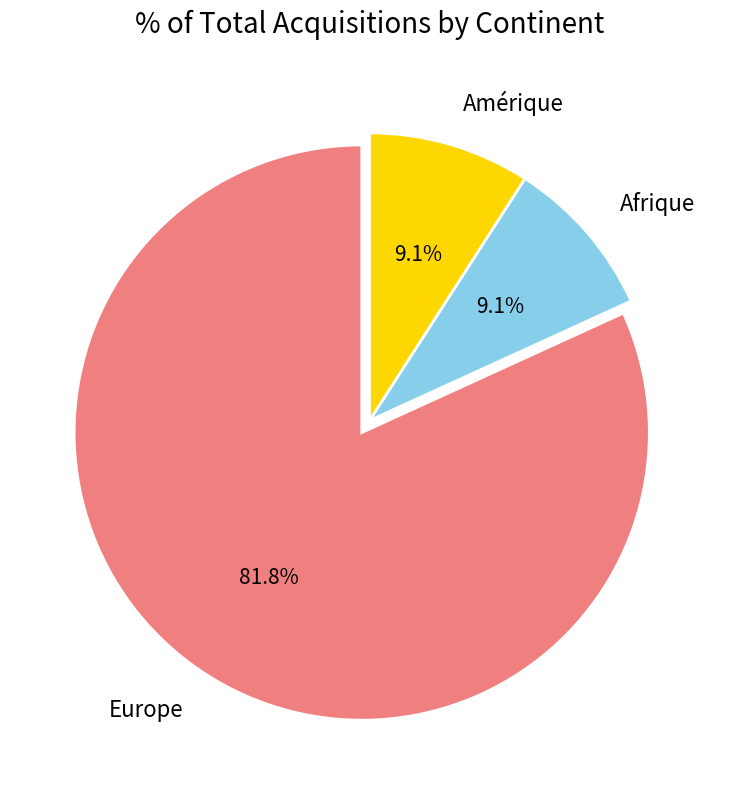

Which category has the biggest portion of the pie?

Europe